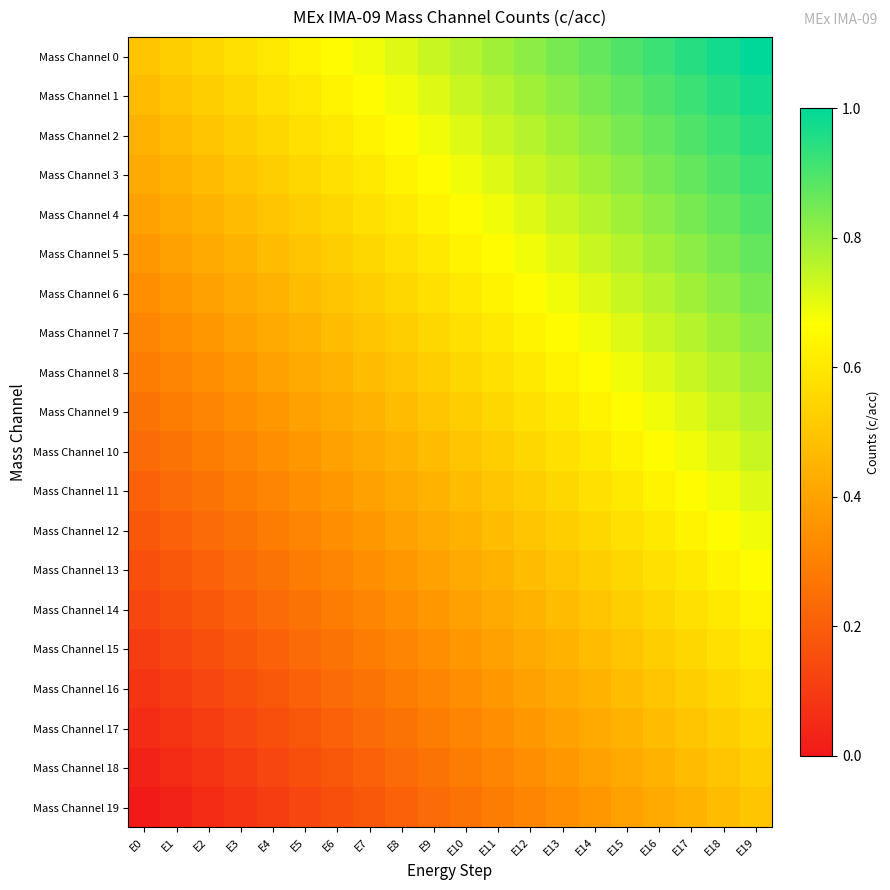

How many categories are shown in the chart?

20